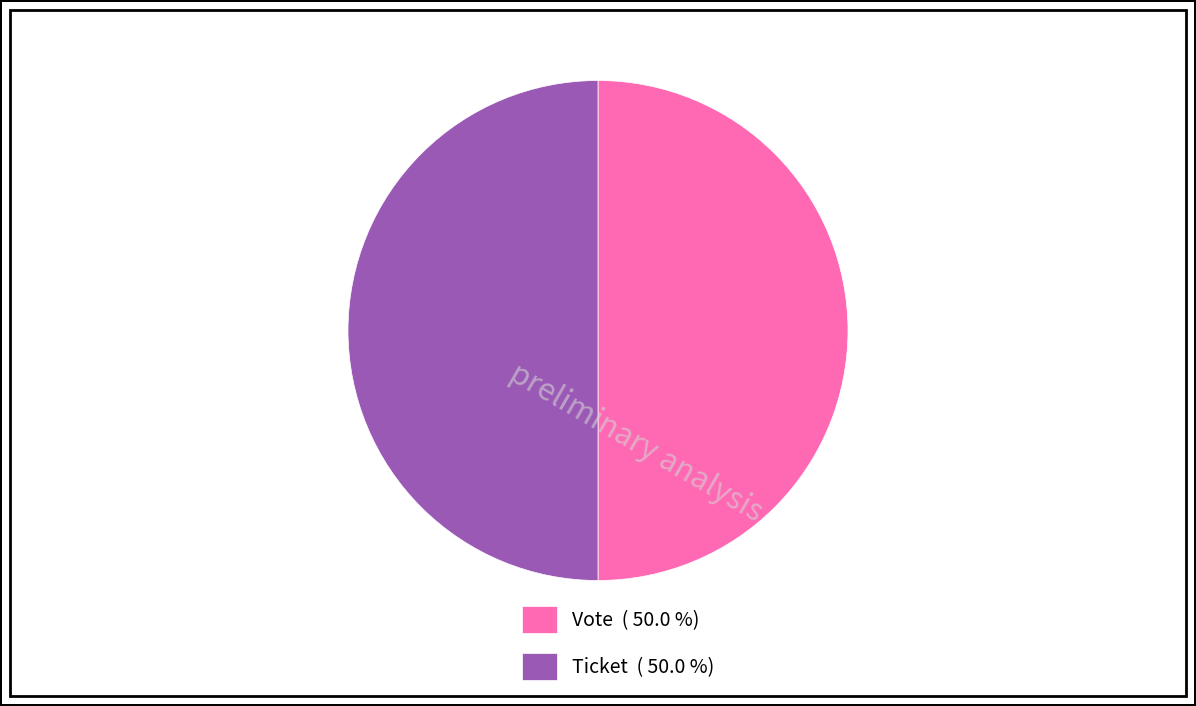

Combined, do Ticket ( 50.0 %) and Vote ( 50.0 %) account for over 50%?

Yes